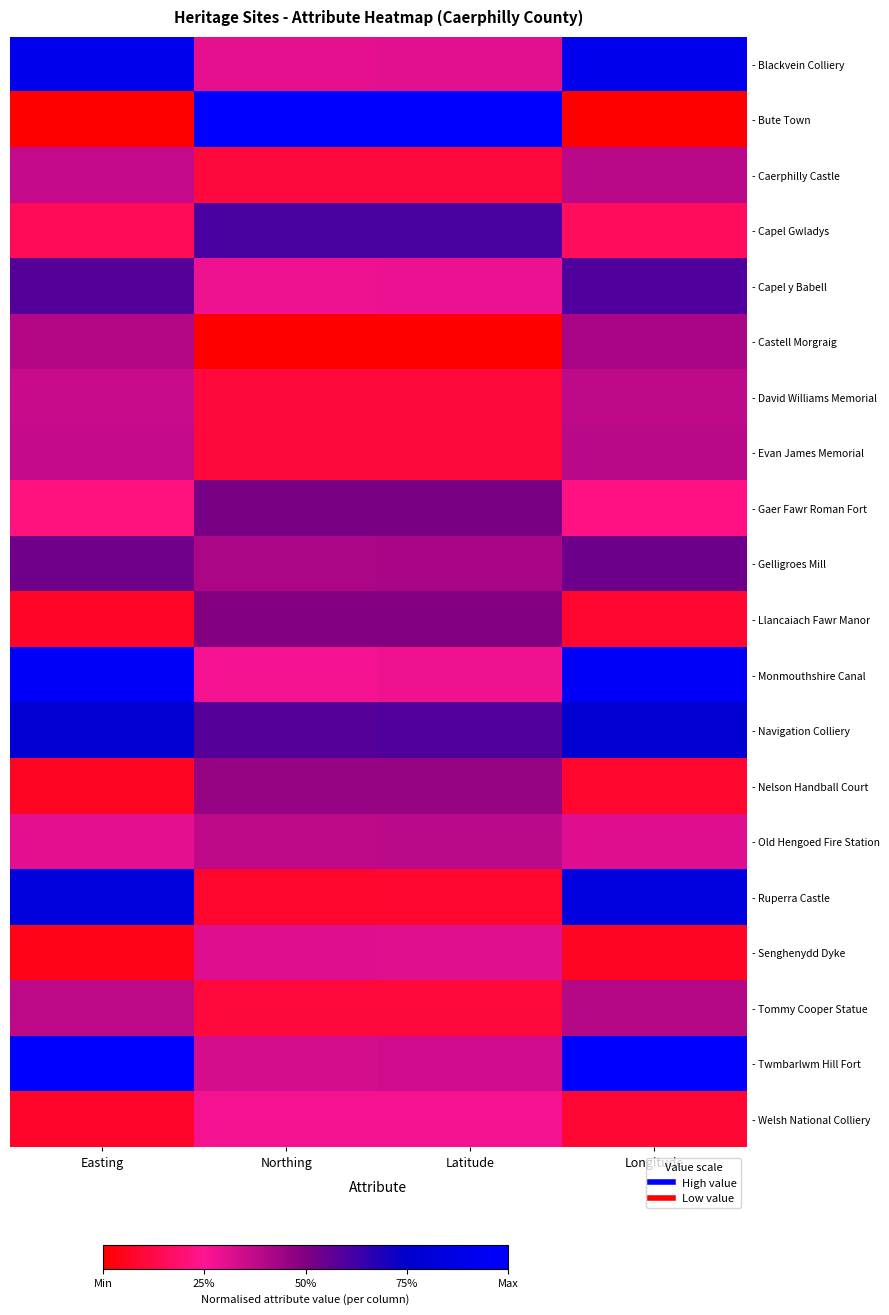

Reading right to left, extract all data points from this chart.

- Blackvein Colliery: Longitude=0.9	Latitude=0.3	Northing=0.3	Easting=0.9
- Bute Town: Longitude=0.0	Latitude=1.0	Northing=1.0	Easting=0.0
- Caerphilly Castle: Longitude=0.4	Latitude=0.1	Northing=0.1	Easting=0.4
- Capel Gwladys: Longitude=0.2	Latitude=0.6	Northing=0.6	Easting=0.1
- Capel y Babell: Longitude=0.6	Latitude=0.3	Northing=0.3	Easting=0.6
- Castell Morgraig: Longitude=0.4	Latitude=0.0	Northing=0.0	Easting=0.4
- David Williams Memorial: Longitude=0.4	Latitude=0.1	Northing=0.1	Easting=0.4
- Evan James Memorial: Longitude=0.4	Latitude=0.1	Northing=0.1	Easting=0.4
- Gaer Fawr Roman Fort: Longitude=0.2	Latitude=0.5	Northing=0.5	Easting=0.2
- Gelligroes Mill: Longitude=0.5	Latitude=0.4	Northing=0.4	Easting=0.5
- Llancaiach Fawr Manor: Longitude=0.1	Latitude=0.5	Northing=0.5	Easting=0.1
- Monmouthshire Canal: Longitude=1.0	Latitude=0.3	Northing=0.3	Easting=1.0
- Navigation Colliery: Longitude=0.8	Latitude=0.6	Northing=0.6	Easting=0.8
- Nelson Handball Court: Longitude=0.1	Latitude=0.5	Northing=0.5	Easting=0.1
- Old Hengoed Fire Station: Longitude=0.3	Latitude=0.4	Northing=0.4	Easting=0.3
- Ruperra Castle: Longitude=0.8	Latitude=0.1	Northing=0.1	Easting=0.8
- Senghenydd Dyke: Longitude=0.1	Latitude=0.3	Northing=0.3	Easting=0.0
- Tommy Cooper Statue: Longitude=0.4	Latitude=0.1	Northing=0.1	Easting=0.4
- Twmbarlwm Hill Fort: Longitude=1.0	Latitude=0.3	Northing=0.3	Easting=1.0
- Welsh National Colliery: Longitude=0.1	Latitude=0.3	Northing=0.3	Easting=0.1